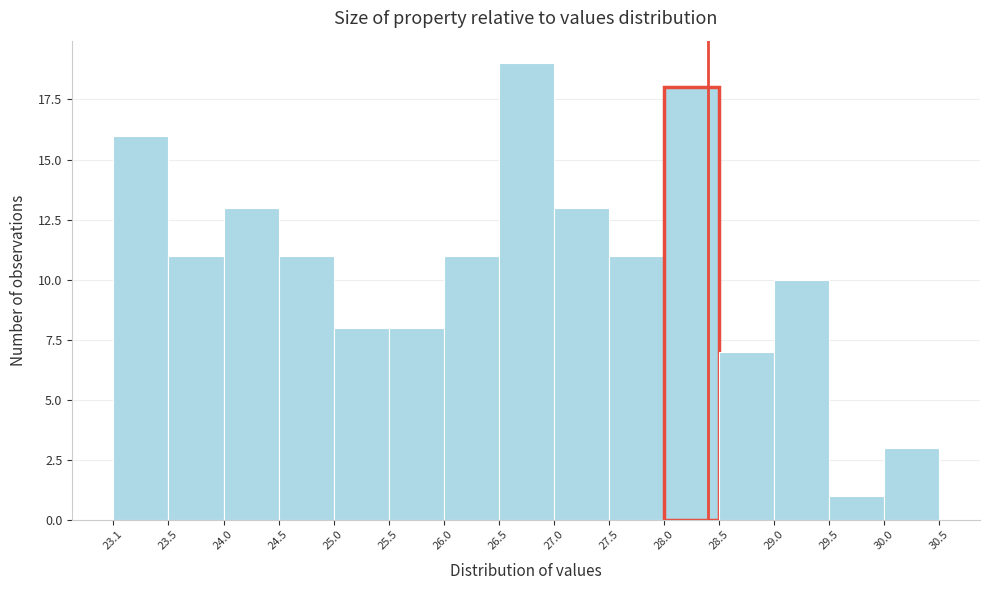

What is the height of the bar covering 27.5 to 28.0 on the x-axis? The values are not printed on the chart, so give them approximately, as read against the axis.

11